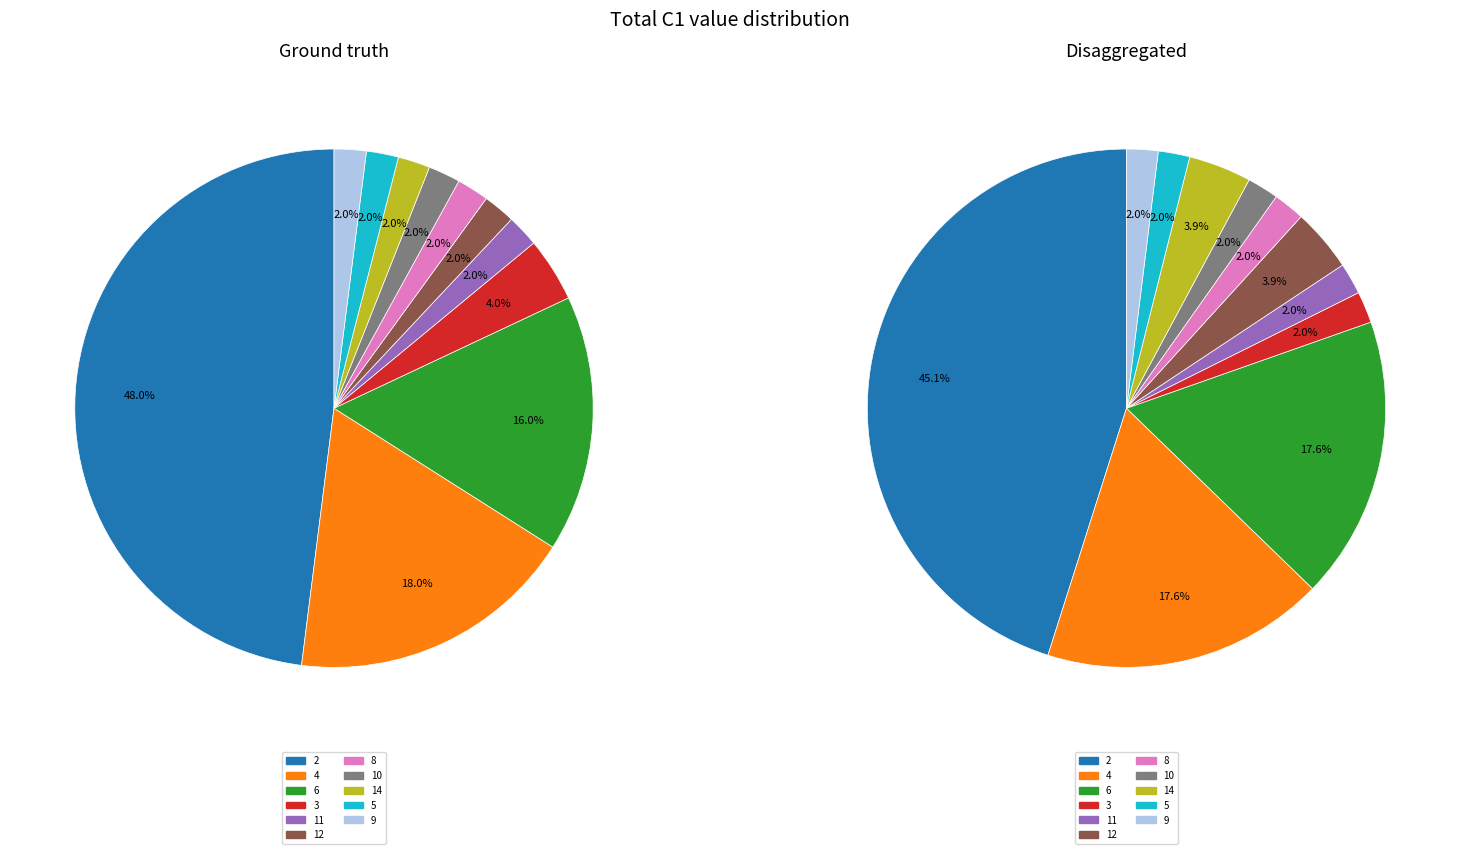

What percentage is the 4 slice, to the nearest percent?

18%